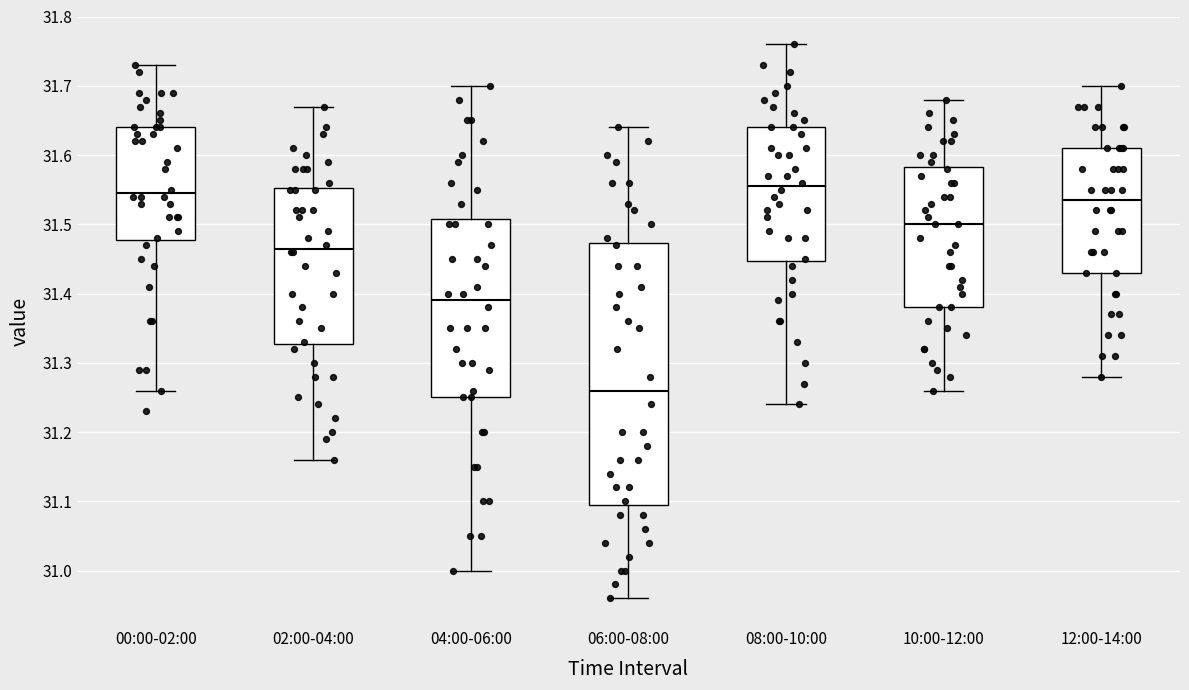

Comparing the boxes themselves (not the whiskers), which one is the tallest?

06:00-08:00